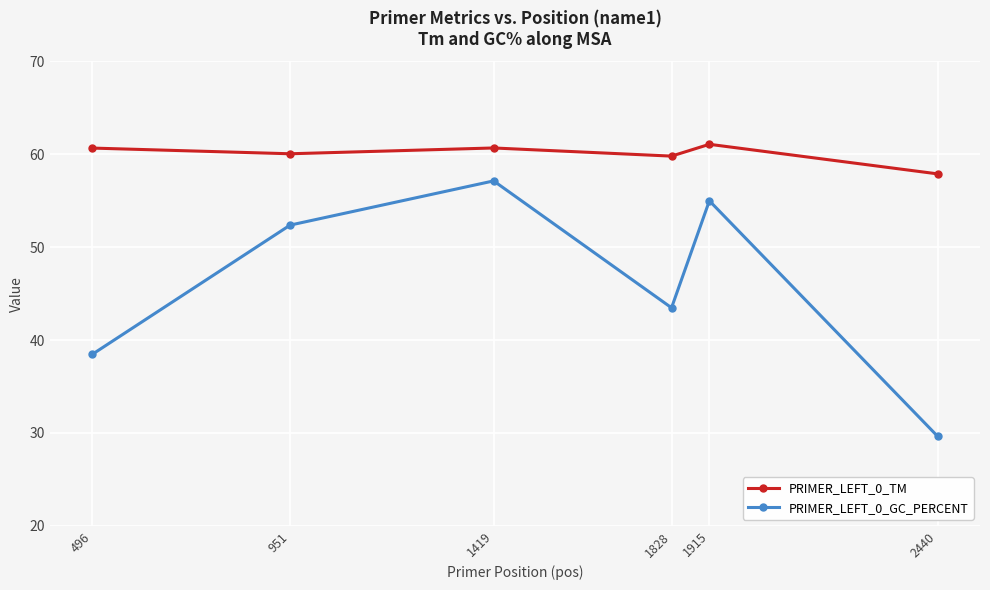

True or false: PRIMER_LEFT_0_GC_PERCENT and PRIMER_LEFT_0_TM intersect in this chart.

False